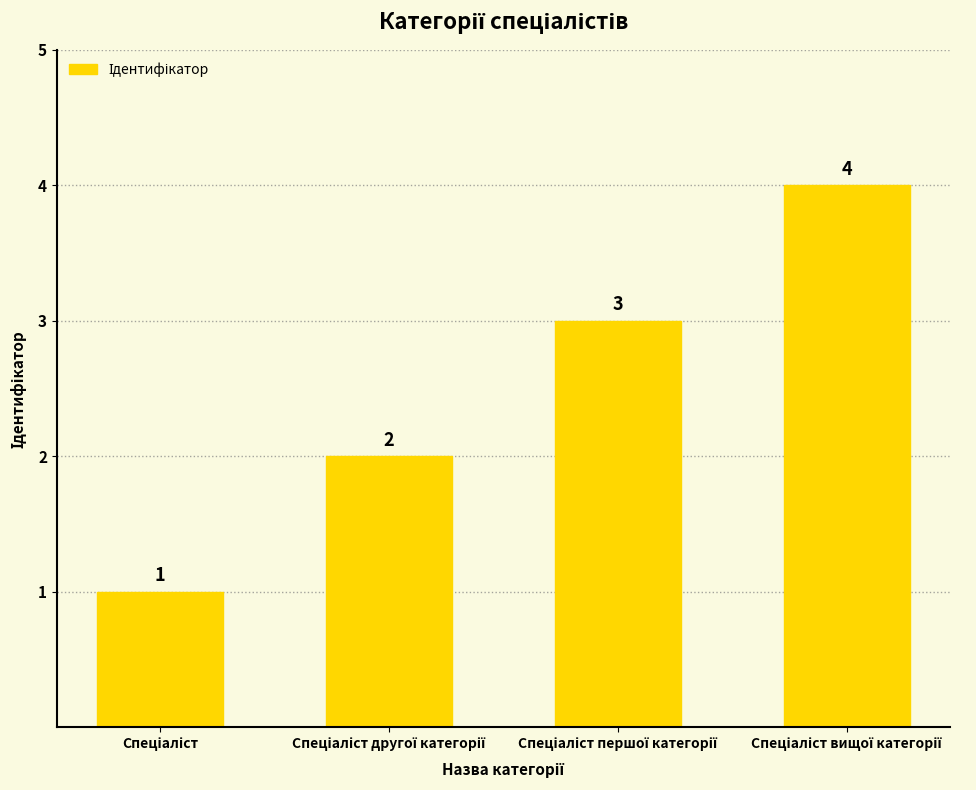

What is the difference between the maximum and minimum values?

3